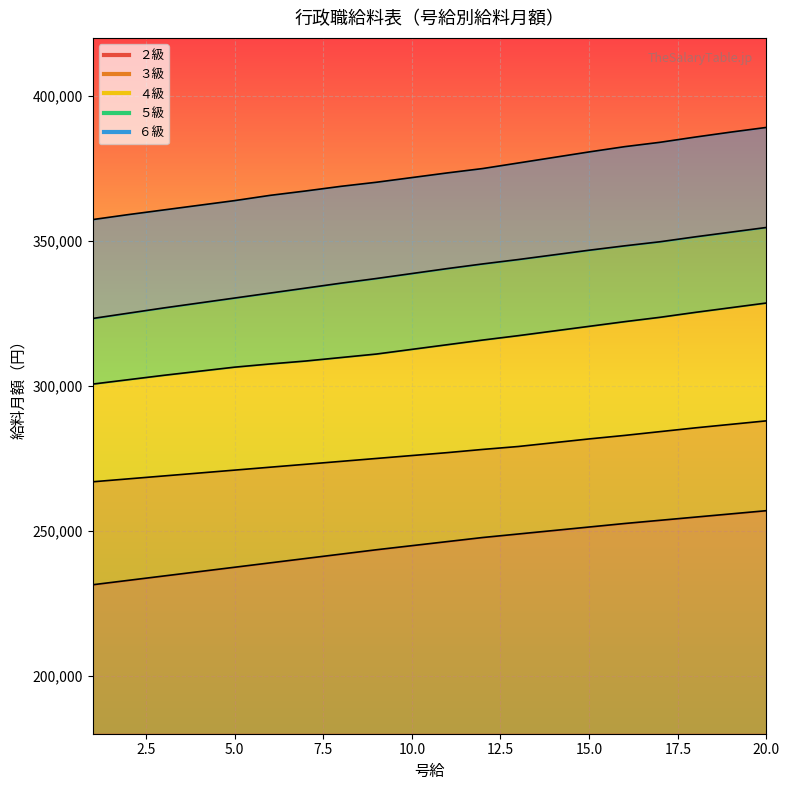

True or false: ３級 has more than 0 interior local peaks.

False